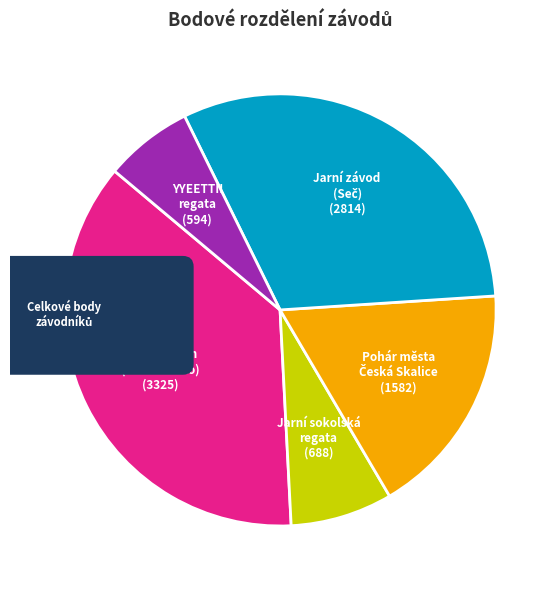

Which has a higher value, YYEETTII
regata or MČR Vaurien
(Velké Dářko)?

MČR Vaurien
(Velké Dářko)